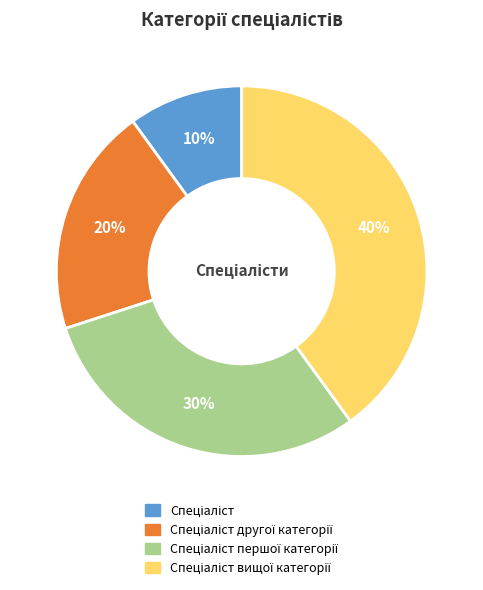

Is there any slice that represents more than half of the pie?

No